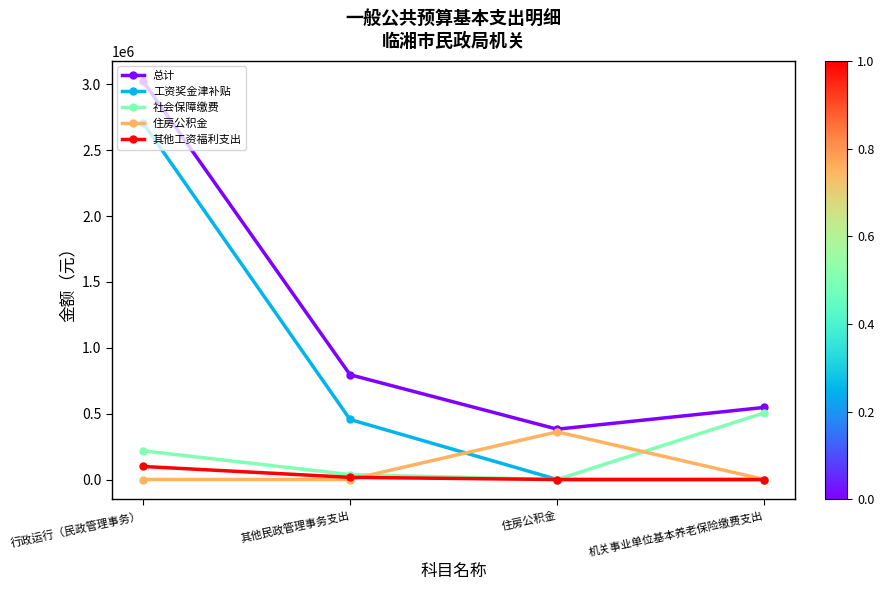

What is the label of the 2nd point from the left?

其他民政管理事务支出